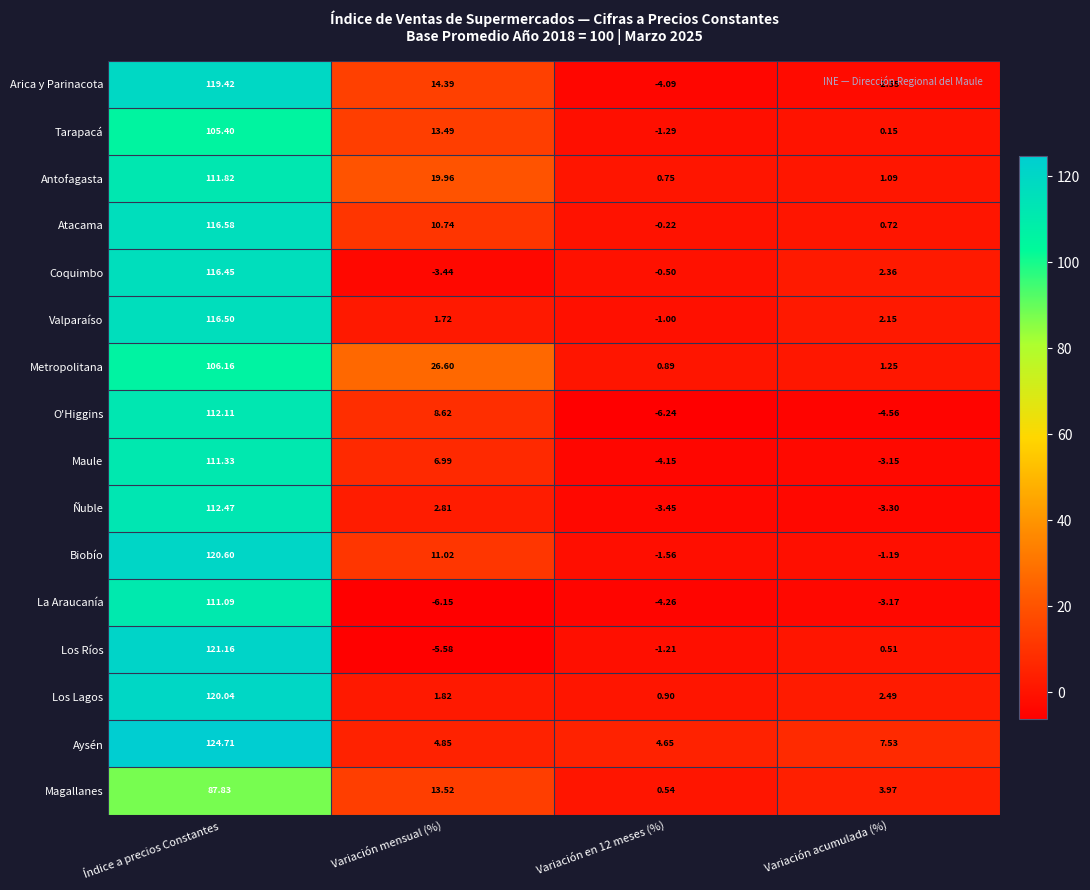

At Variación en 12 meses (%), list the series in order from smallest to largest.

O'Higgins, La Araucanía, Maule, Arica y Parinacota, Ñuble, Biobío, Tarapacá, Los Ríos, Valparaíso, Coquimbo, Atacama, Magallanes, Antofagasta, Metropolitana, Los Lagos, Aysén